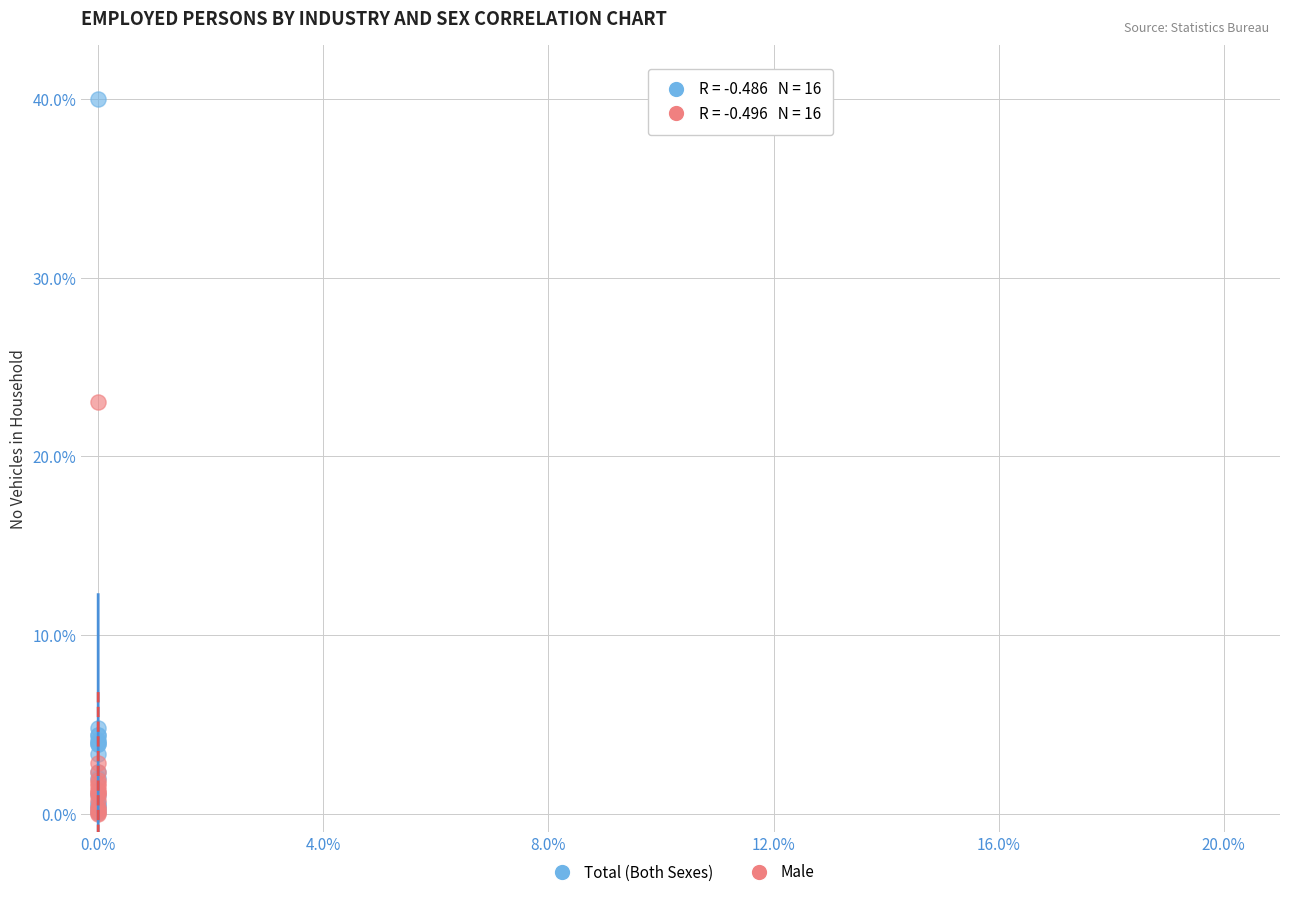

In the Total (Both Sexes) series, what Y value is closest to 20?

4.8